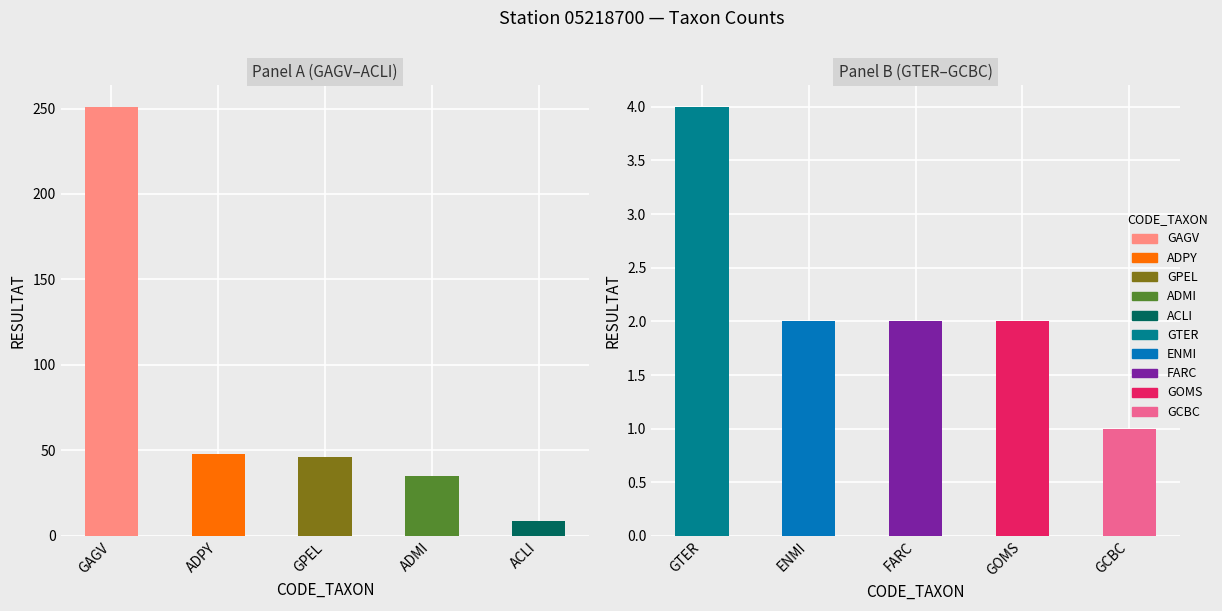

Which has a higher value, FARC or GOMS?

FARC